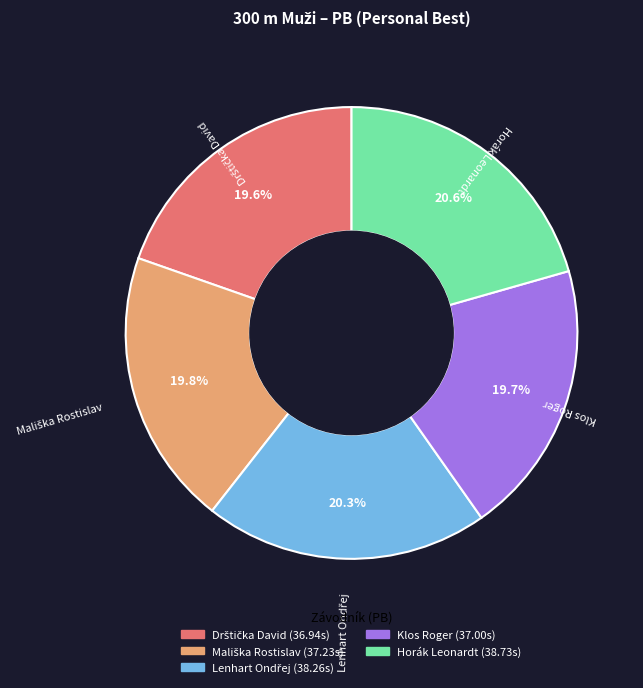

How many slices are in this pie chart?

5